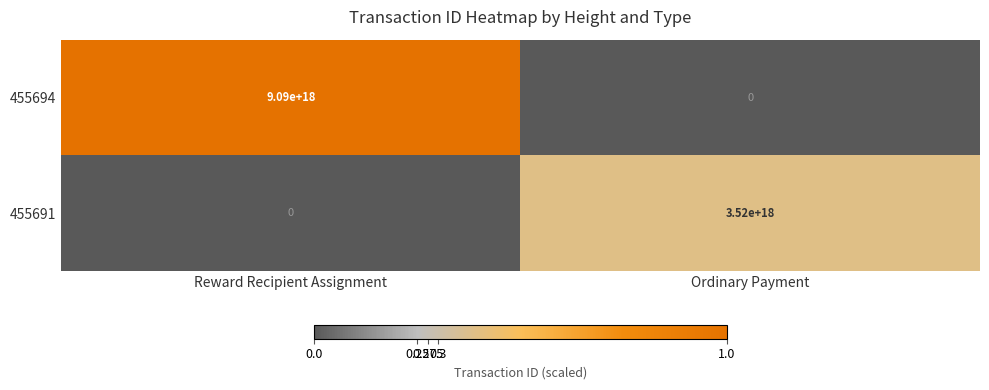

At which label does 455691 reach its minimum?

Reward Recipient Assignment